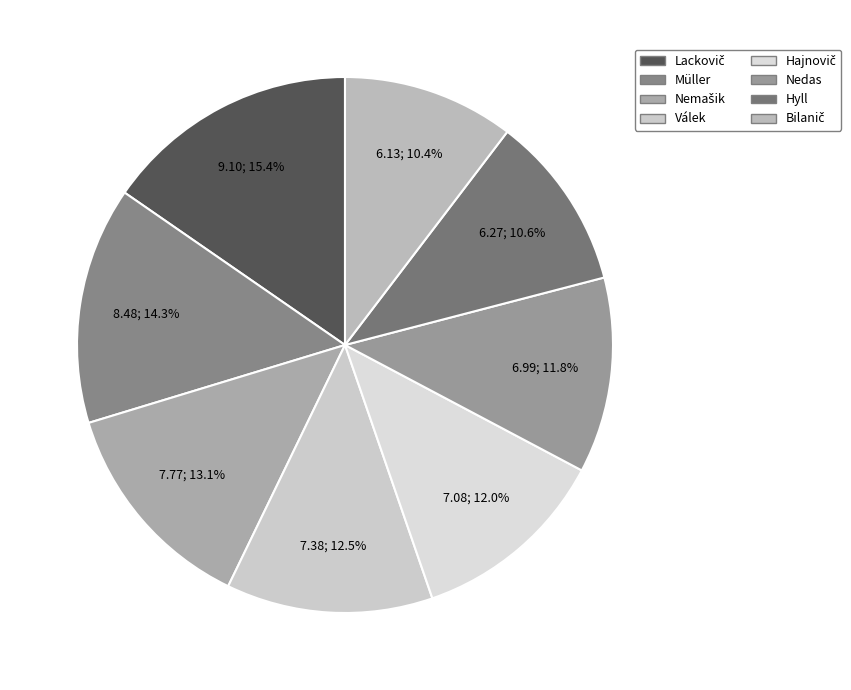

How many segments does this pie chart have?

8